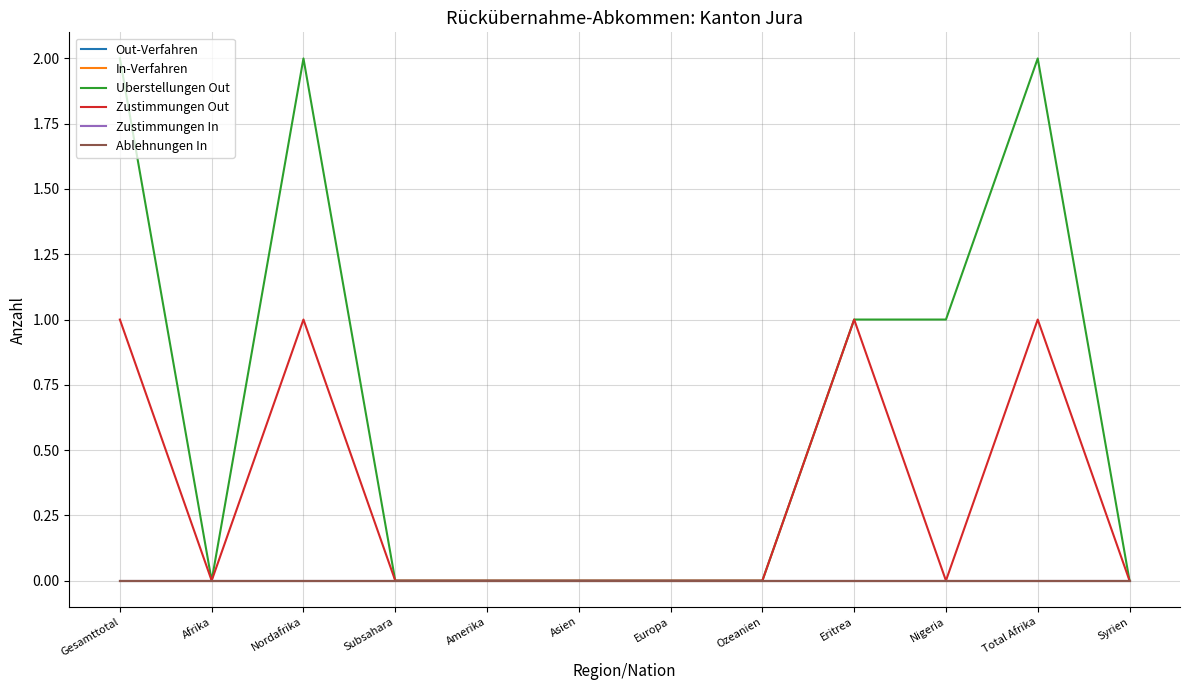

Is this an area chart (filled region under the line)?

No